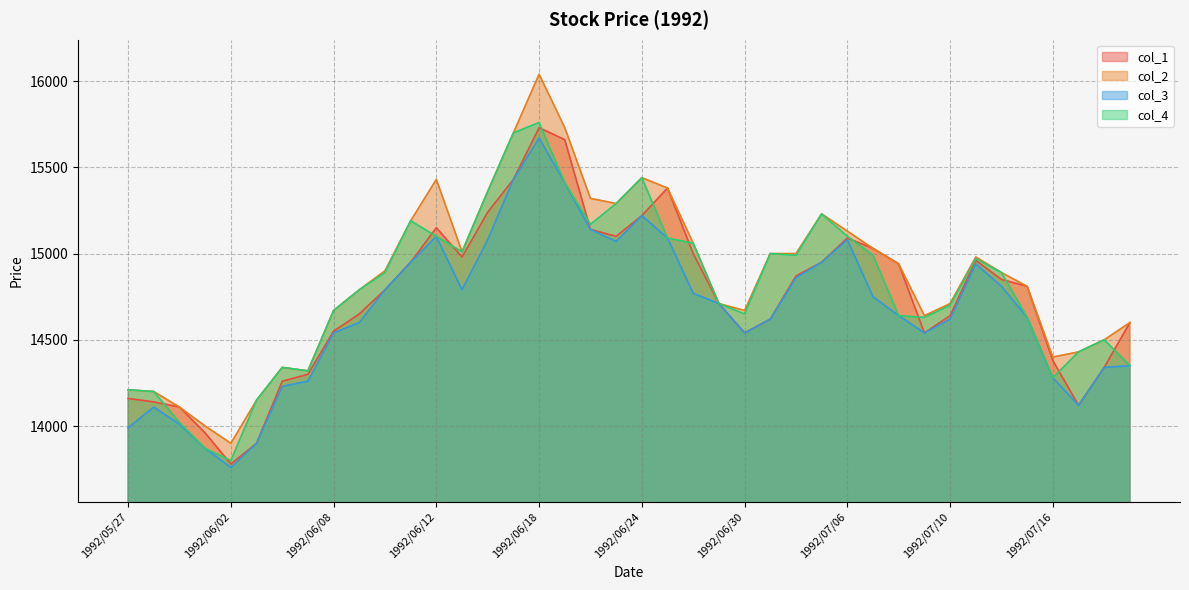

Which series has the largest total across all categories?

col_2